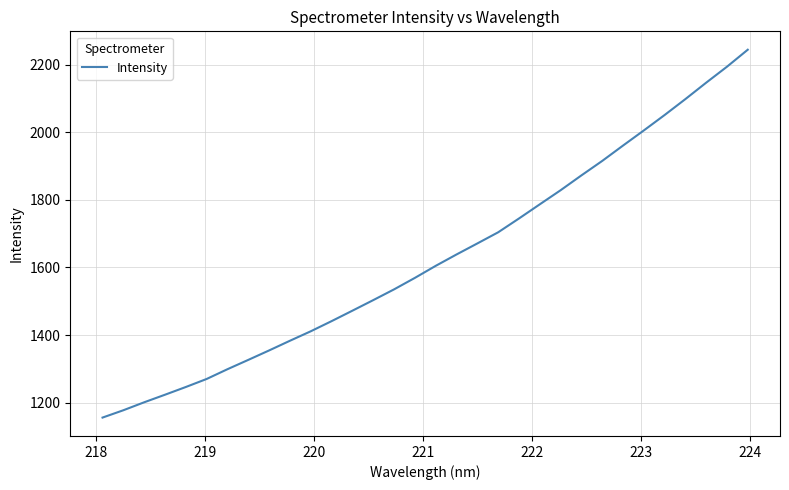

Reading left to right, what are all the values shown in this chart?

1155.9	1177.6	1201.2	1223.6	1246.4	1270.2	1299.1	1326.7	1354.6	1383.3	1411.3	1441.3	1472.2	1503.5	1535.3	1569.2	1604.8	1638.4	1671.0	1704.0	1744.8	1786.7	1828.4	1872.2	1915.0	1960.4	2005.2	2050.8	2097.9	2146.5	2193.7	2244.0